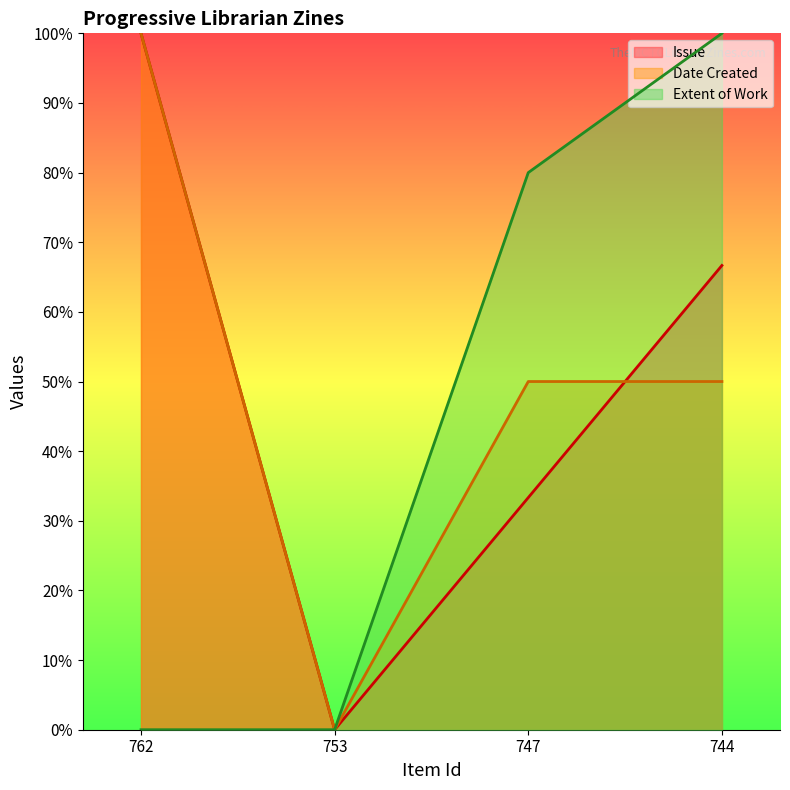

Reading right to left, what are all the values shown in this chart?

Issue line: 66.7	33.3	0.0	100.0
Date Created line: 50.0	50.0	0.0	100.0
Extent of Work line: 100.0	80.0	0.0	0.0